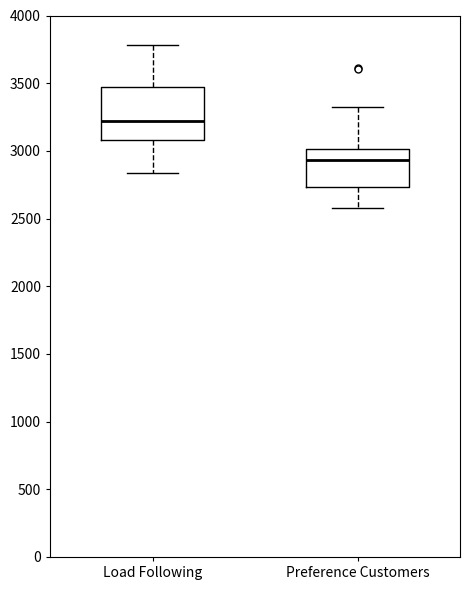

Where is the lower edge of the box for Load Following on the y-axis? The values are not printed on the chart, so give them approximately, as read against the axis.

3100